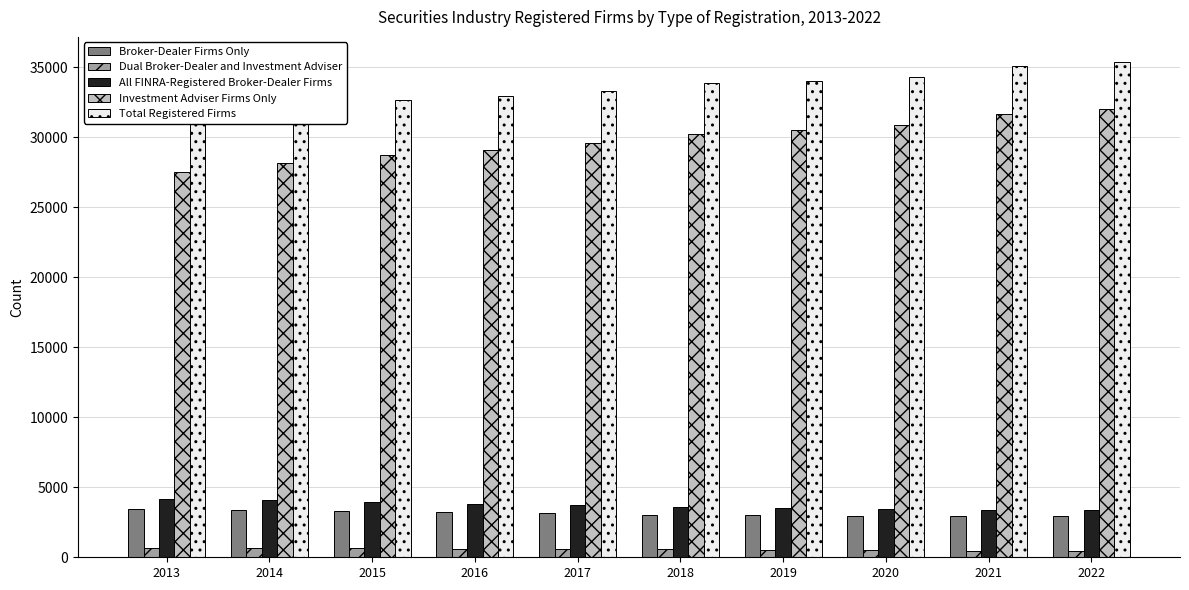

What is the maximum value shown in the chart?

35399